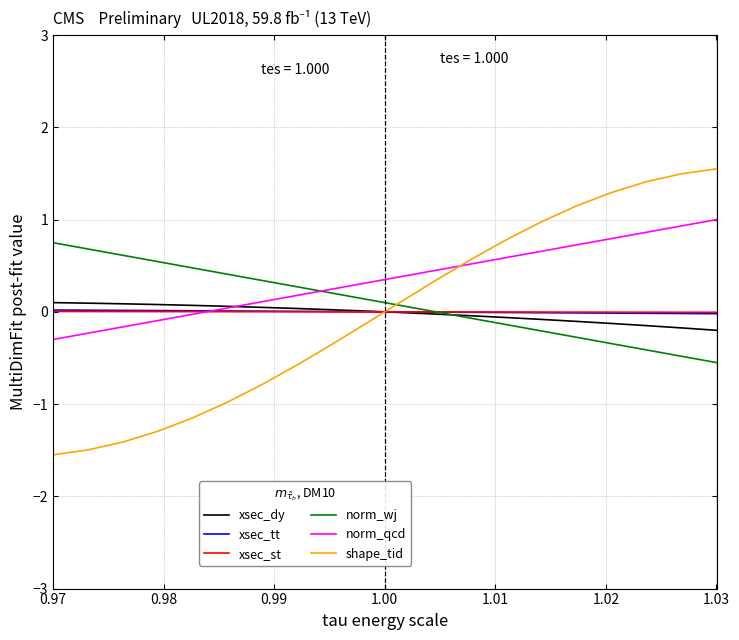

True or false: shape_tid and xsec_dy intersect in this chart.

True